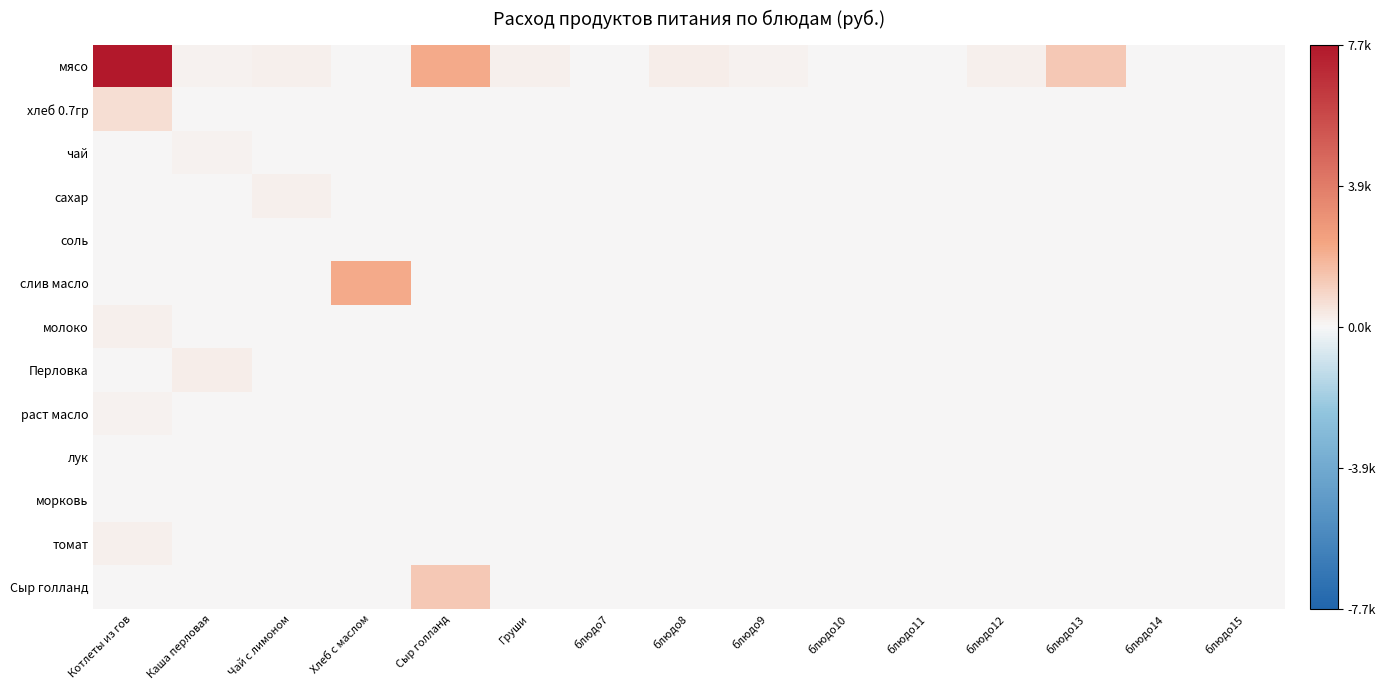

Reading left to right, list all the values displayed in this chart.

мясо: Котлеты из гов=1.0	Каша перловая=0.0	Чай с лимоном=0.0	Хлеб с маслом=0.0	Сыр голланд=0.3	Груши=0.0	блюдо7=0.0	блюдо8=0.0	блюдо9=0.0	блюдо10=0.0	блюдо11=0.0	блюдо12=0.0	блюдо13=0.2	блюдо14=0.0	блюдо15=0.0
хлеб 0.7гр: Котлеты из гов=0.1	Каша перловая=0.0	Чай с лимоном=0.0	Хлеб с маслом=0.0	Сыр голланд=0.0	Груши=0.0	блюдо7=0.0	блюдо8=0.0	блюдо9=0.0	блюдо10=0.0	блюдо11=0.0	блюдо12=0.0	блюдо13=0.0	блюдо14=0.0	блюдо15=0.0
чай: Котлеты из гов=0.0	Каша перловая=0.0	Чай с лимоном=0.0	Хлеб с маслом=0.0	Сыр голланд=0.0	Груши=0.0	блюдо7=0.0	блюдо8=0.0	блюдо9=0.0	блюдо10=0.0	блюдо11=0.0	блюдо12=0.0	блюдо13=0.0	блюдо14=0.0	блюдо15=0.0
сахар: Котлеты из гов=0.0	Каша перловая=0.0	Чай с лимоном=0.0	Хлеб с маслом=0.0	Сыр голланд=0.0	Груши=0.0	блюдо7=0.0	блюдо8=0.0	блюдо9=0.0	блюдо10=0.0	блюдо11=0.0	блюдо12=0.0	блюдо13=0.0	блюдо14=0.0	блюдо15=0.0
соль: Котлеты из гов=0.0	Каша перловая=0.0	Чай с лимоном=0.0	Хлеб с маслом=0.0	Сыр голланд=0.0	Груши=0.0	блюдо7=0.0	блюдо8=0.0	блюдо9=0.0	блюдо10=0.0	блюдо11=0.0	блюдо12=0.0	блюдо13=0.0	блюдо14=0.0	блюдо15=0.0
слив масло: Котлеты из гов=0.0	Каша перловая=0.0	Чай с лимоном=0.0	Хлеб с маслом=0.3	Сыр голланд=0.0	Груши=0.0	блюдо7=0.0	блюдо8=0.0	блюдо9=0.0	блюдо10=0.0	блюдо11=0.0	блюдо12=0.0	блюдо13=0.0	блюдо14=0.0	блюдо15=0.0
молоко: Котлеты из гов=0.0	Каша перловая=0.0	Чай с лимоном=0.0	Хлеб с маслом=0.0	Сыр голланд=0.0	Груши=0.0	блюдо7=0.0	блюдо8=0.0	блюдо9=0.0	блюдо10=0.0	блюдо11=0.0	блюдо12=0.0	блюдо13=0.0	блюдо14=0.0	блюдо15=0.0
Перловка: Котлеты из гов=0.0	Каша перловая=0.0	Чай с лимоном=0.0	Хлеб с маслом=0.0	Сыр голланд=0.0	Груши=0.0	блюдо7=0.0	блюдо8=0.0	блюдо9=0.0	блюдо10=0.0	блюдо11=0.0	блюдо12=0.0	блюдо13=0.0	блюдо14=0.0	блюдо15=0.0
раст масло: Котлеты из гов=0.0	Каша перловая=0.0	Чай с лимоном=0.0	Хлеб с маслом=0.0	Сыр голланд=0.0	Груши=0.0	блюдо7=0.0	блюдо8=0.0	блюдо9=0.0	блюдо10=0.0	блюдо11=0.0	блюдо12=0.0	блюдо13=0.0	блюдо14=0.0	блюдо15=0.0
лук: Котлеты из гов=0.0	Каша перловая=0.0	Чай с лимоном=0.0	Хлеб с маслом=0.0	Сыр голланд=0.0	Груши=0.0	блюдо7=0.0	блюдо8=0.0	блюдо9=0.0	блюдо10=0.0	блюдо11=0.0	блюдо12=0.0	блюдо13=0.0	блюдо14=0.0	блюдо15=0.0
морковь: Котлеты из гов=0.0	Каша перловая=0.0	Чай с лимоном=0.0	Хлеб с маслом=0.0	Сыр голланд=0.0	Груши=0.0	блюдо7=0.0	блюдо8=0.0	блюдо9=0.0	блюдо10=0.0	блюдо11=0.0	блюдо12=0.0	блюдо13=0.0	блюдо14=0.0	блюдо15=0.0
томат: Котлеты из гов=0.0	Каша перловая=0.0	Чай с лимоном=0.0	Хлеб с маслом=0.0	Сыр голланд=0.0	Груши=0.0	блюдо7=0.0	блюдо8=0.0	блюдо9=0.0	блюдо10=0.0	блюдо11=0.0	блюдо12=0.0	блюдо13=0.0	блюдо14=0.0	блюдо15=0.0
Сыр голланд: Котлеты из гов=0.0	Каша перловая=0.0	Чай с лимоном=0.0	Хлеб с маслом=0.0	Сыр голланд=0.2	Груши=0.0	блюдо7=0.0	блюдо8=0.0	блюдо9=0.0	блюдо10=0.0	блюдо11=0.0	блюдо12=0.0	блюдо13=0.0	блюдо14=0.0	блюдо15=0.0